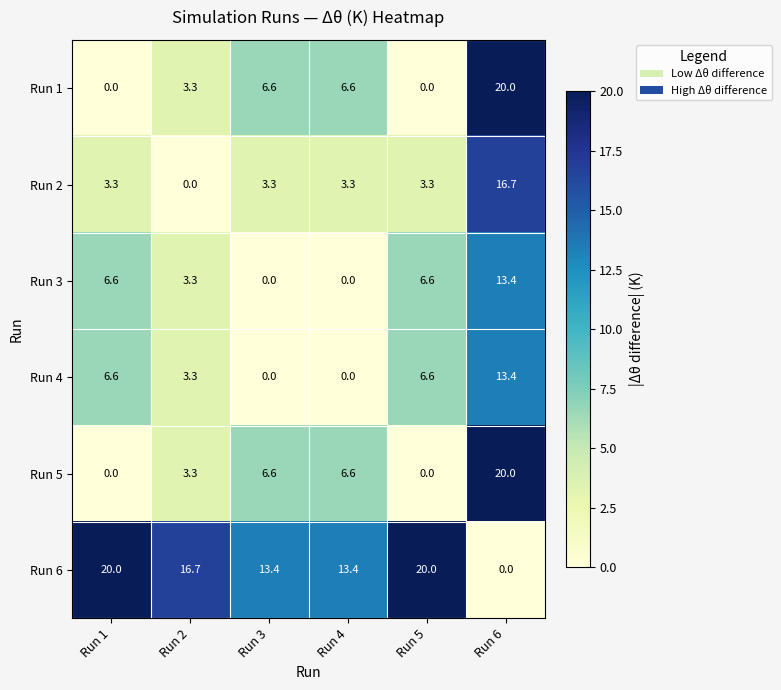

The value of Run 6 at Run 2 is 29.5. True or false?

False